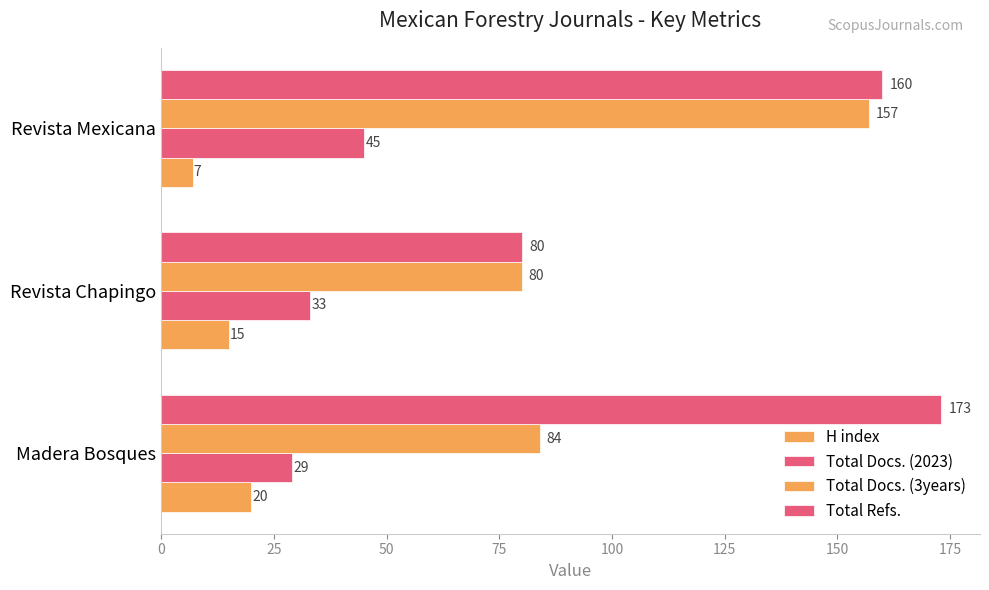

Count the number of data series in this chart.

4